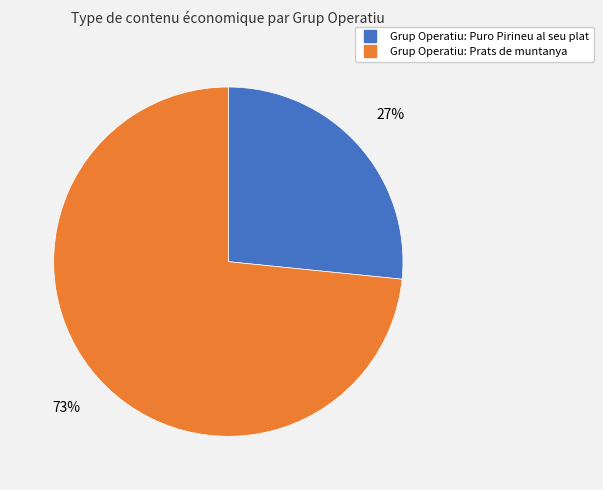

Which category has the smallest portion of the pie?

Grup Operatiu: Puro Pirineu al seu plat